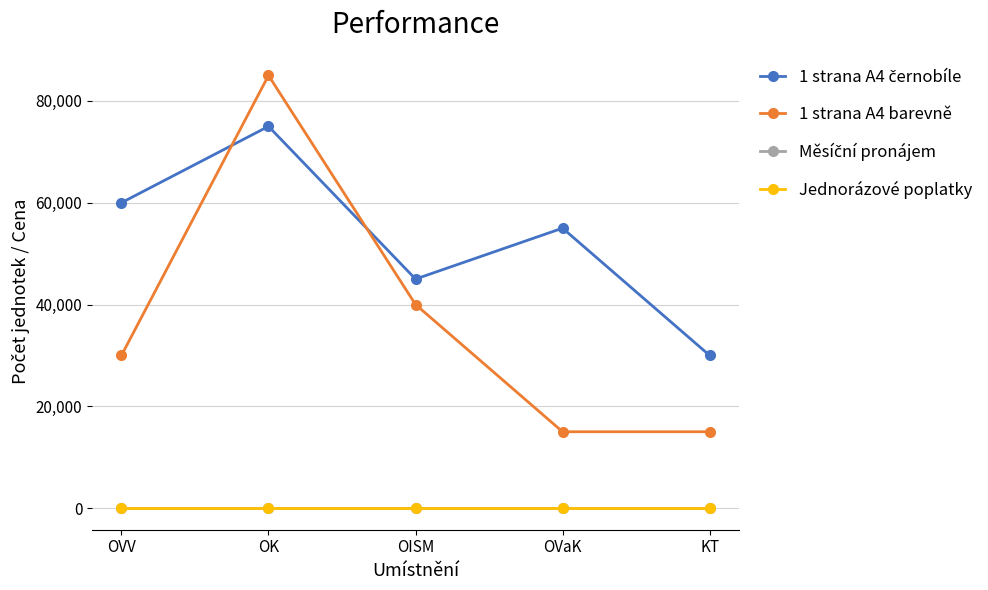

Does the chart have visible grid lines?

Yes